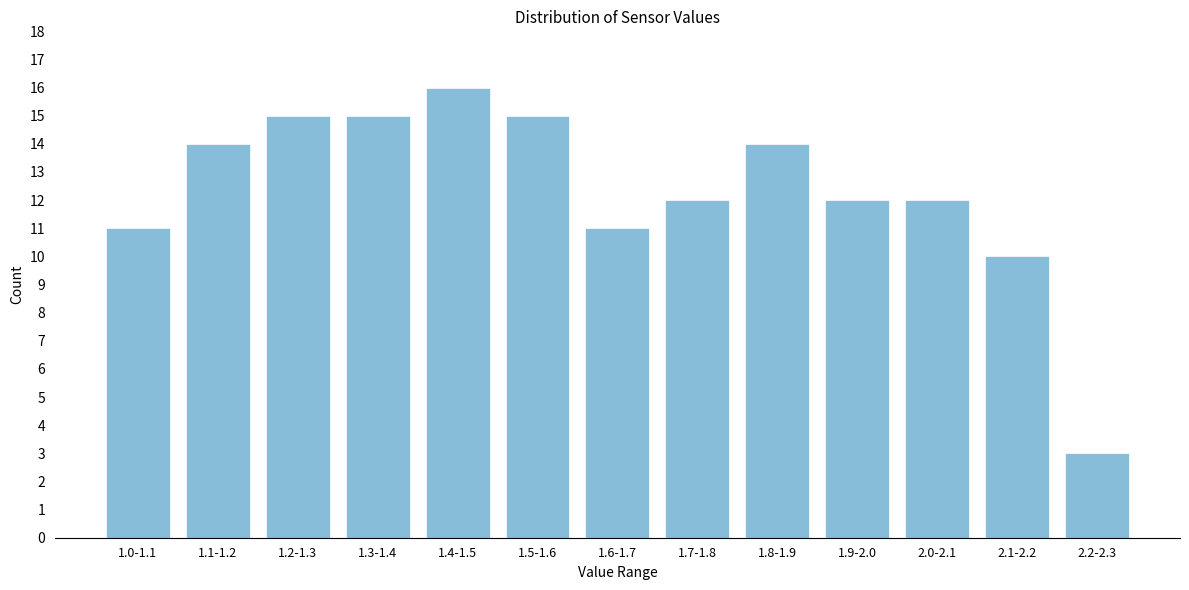

Reading right to left, list all the values displayed in this chart.

2.2-2.3=3	2.1-2.2=10	2.0-2.1=12	1.9-2.0=12	1.8-1.9=14	1.7-1.8=12	1.6-1.7=11	1.5-1.6=15	1.4-1.5=16	1.3-1.4=15	1.2-1.3=15	1.1-1.2=14	1.0-1.1=11